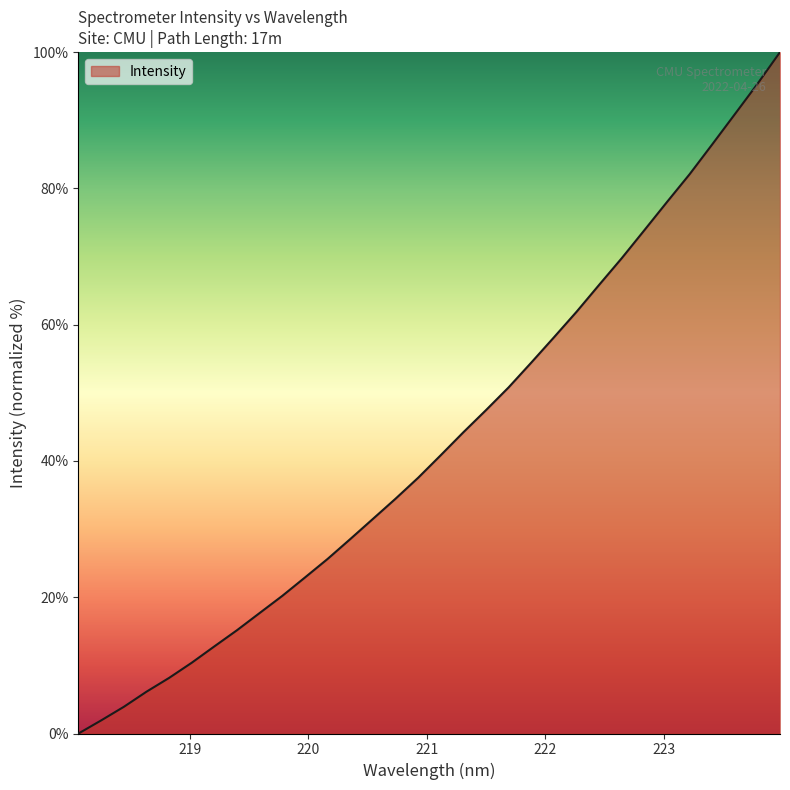

What is the greatest value displayed?

100.0